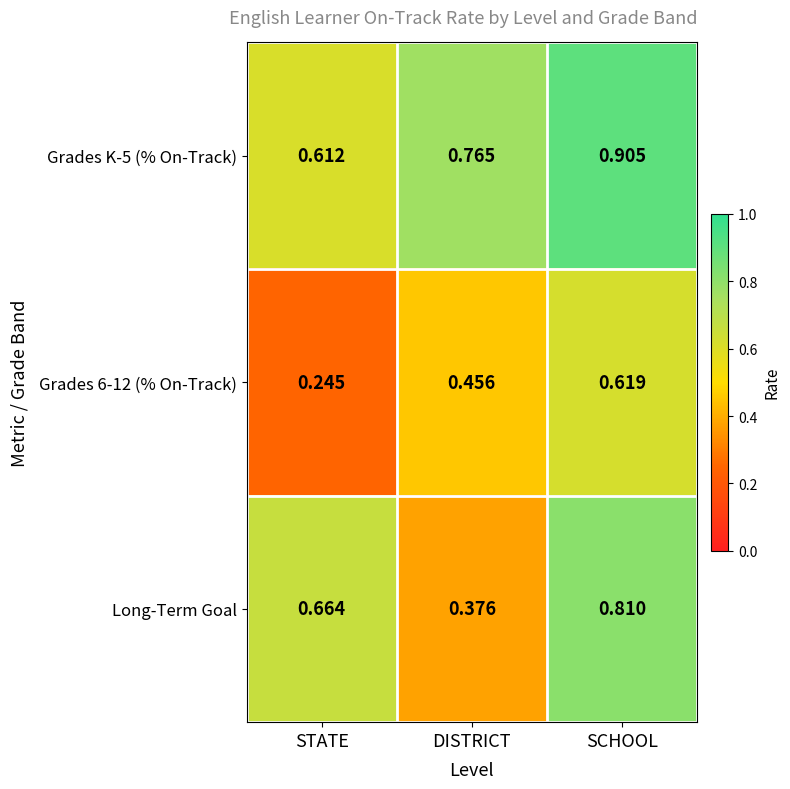

Which series has the widest spread of values?

Long-Term Goal